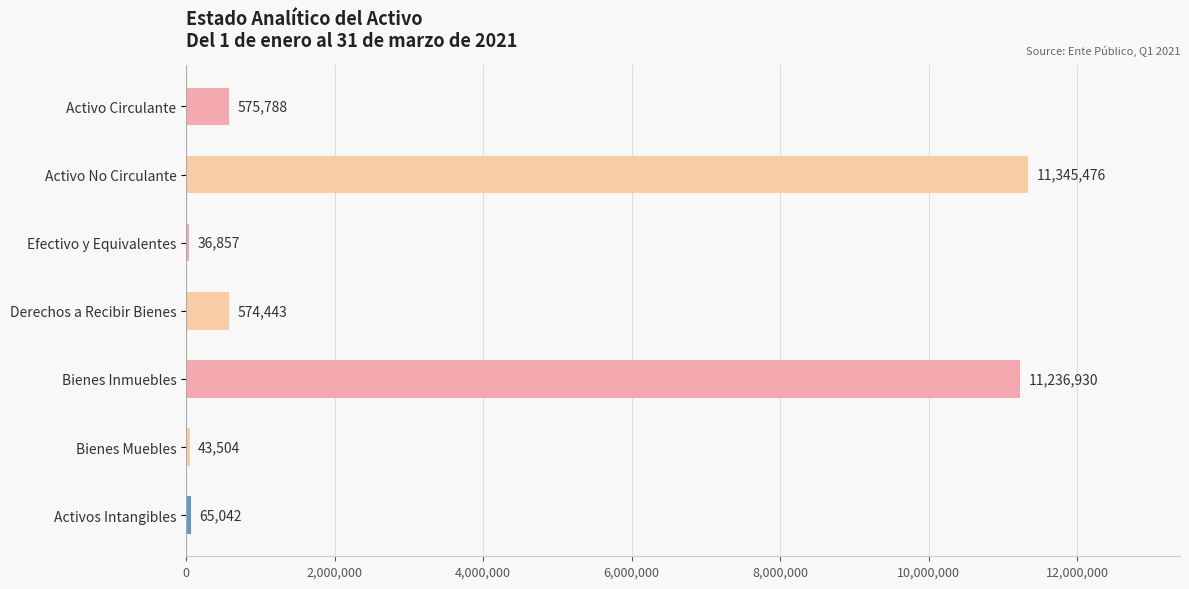

How many categories are shown in the chart?

7